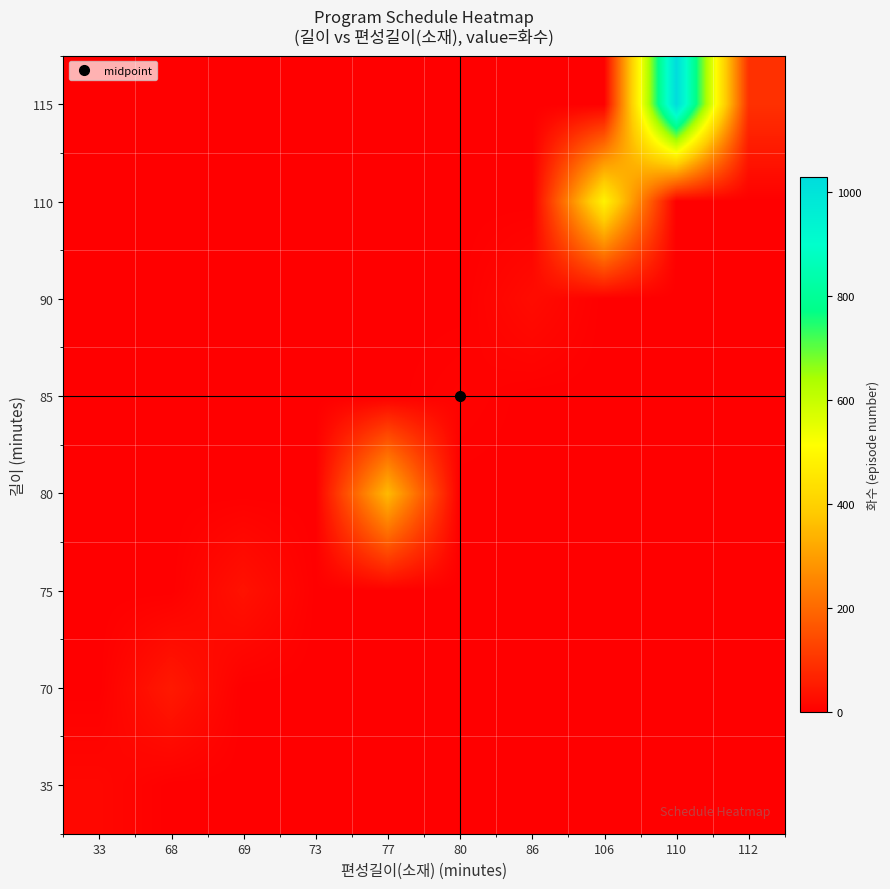

Reading right to left, transcribe all the data shown in this chart.

35: 112=0	110=0	106=0	86=0	80=0	77=0	73=0	69=0	68=0	33=15
70: 112=0	110=0	106=0	86=0	80=0	77=0	73=0	69=0	68=48	33=0
75: 112=0	110=0	106=0	86=0	80=0	77=0	73=1	69=35	68=0	33=0
80: 112=0	110=0	106=0	86=0	80=0	77=352	73=0	69=0	68=0	33=0
85: 112=0	110=0	106=0	86=0	80=7	77=0	73=0	69=0	68=0	33=0
90: 112=0	110=0	106=0	86=24	80=0	77=0	73=0	69=0	68=0	33=0
110: 112=0	110=0	106=484	86=0	80=0	77=0	73=0	69=0	68=0	33=0
115: 112=93	110=1028	106=0	86=0	80=0	77=0	73=0	69=0	68=0	33=0